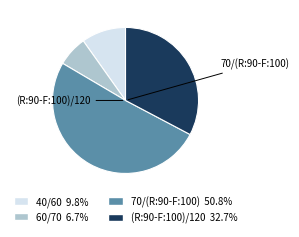

Does any single category account for the majority?

Yes